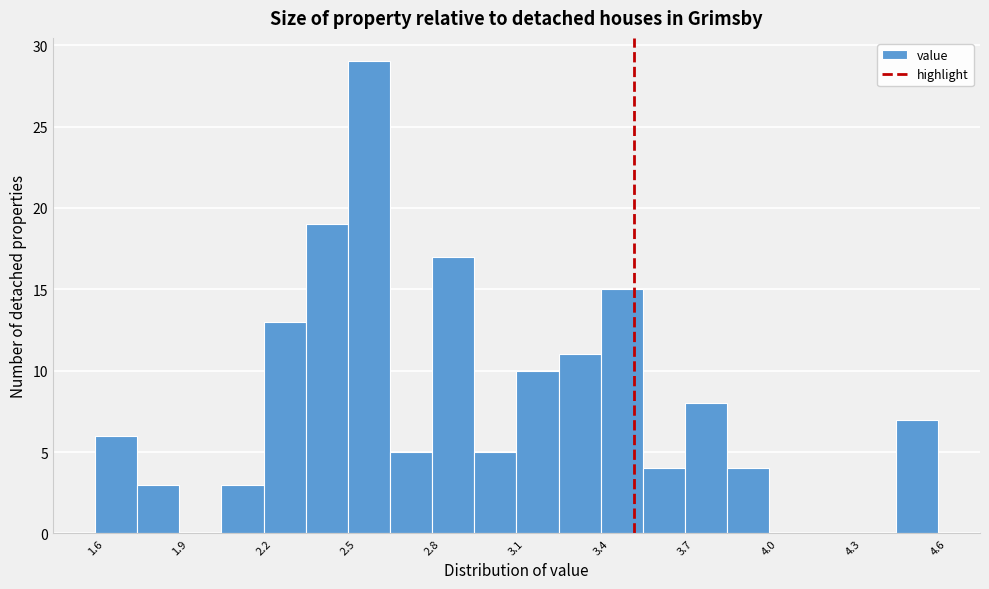

Read against the x-axis, roughly where is the centre of the tallest bar?

2.55